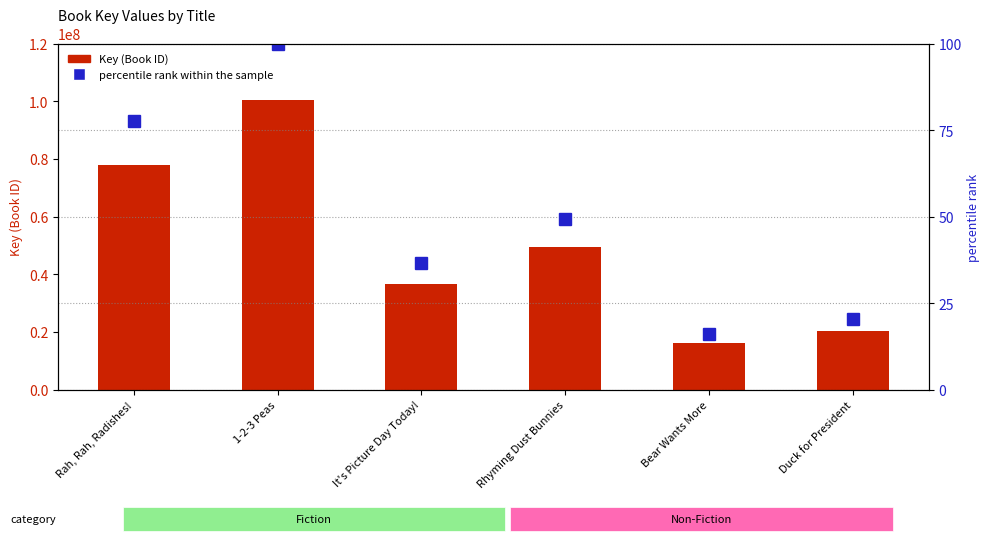

Is it true that Key (Book ID) equals 49419795.0 at Rhyming Dust Bunnies?

True